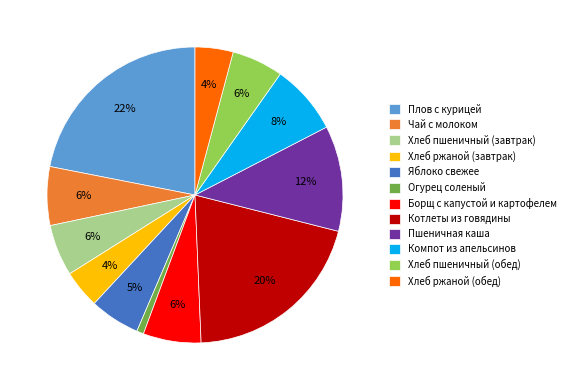

Between Компот из апельсинов and Хлеб пшеничный (обед), which is larger?

Компот из апельсинов